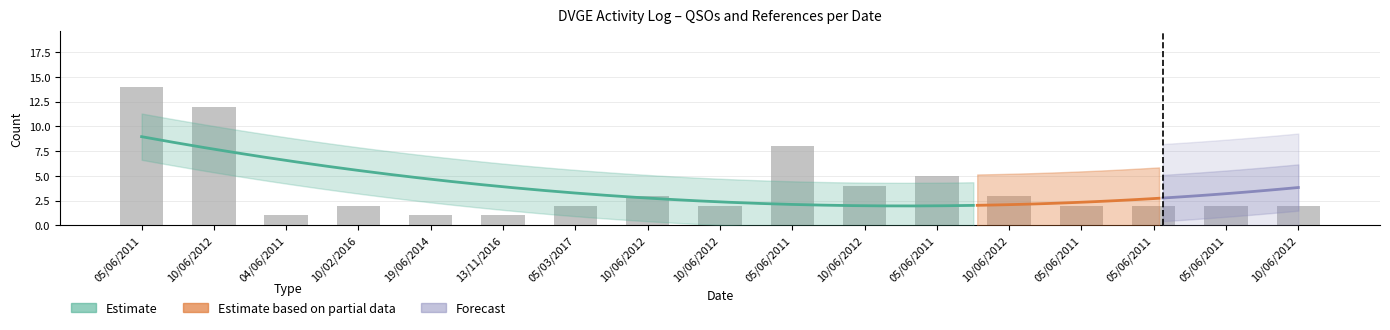

What is the difference between the maximum and second lowest values?

13